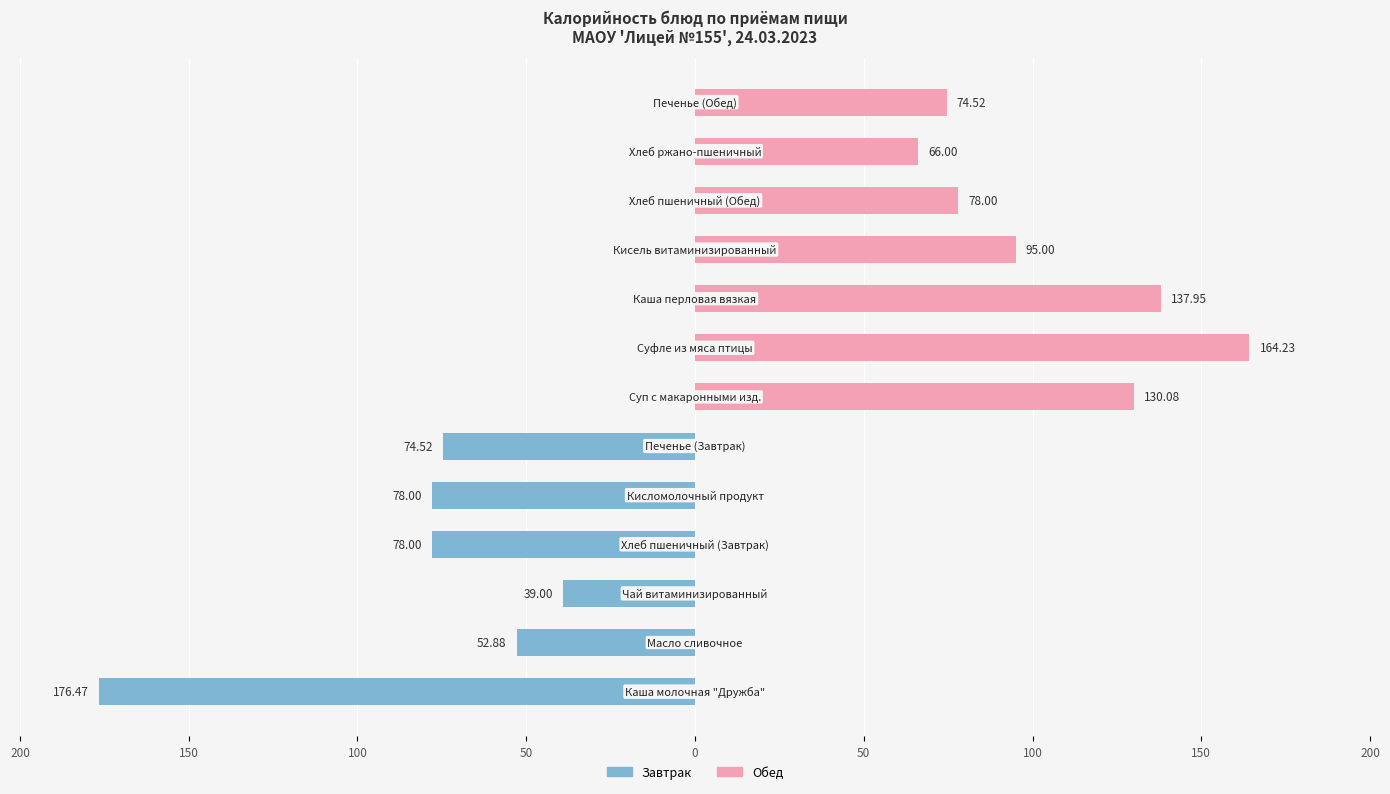

Which series changed the most between 200 and 50?

Завтрак